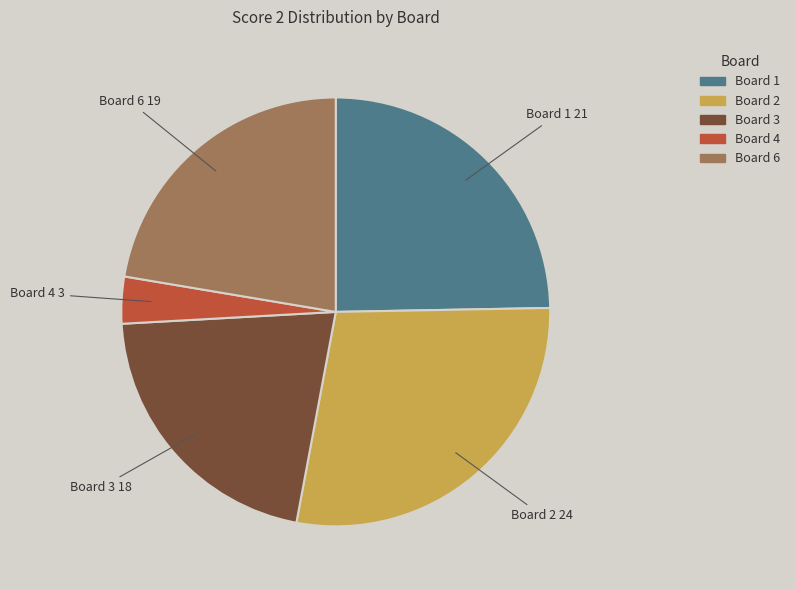

Is there any slice that represents more than half of the pie?

No